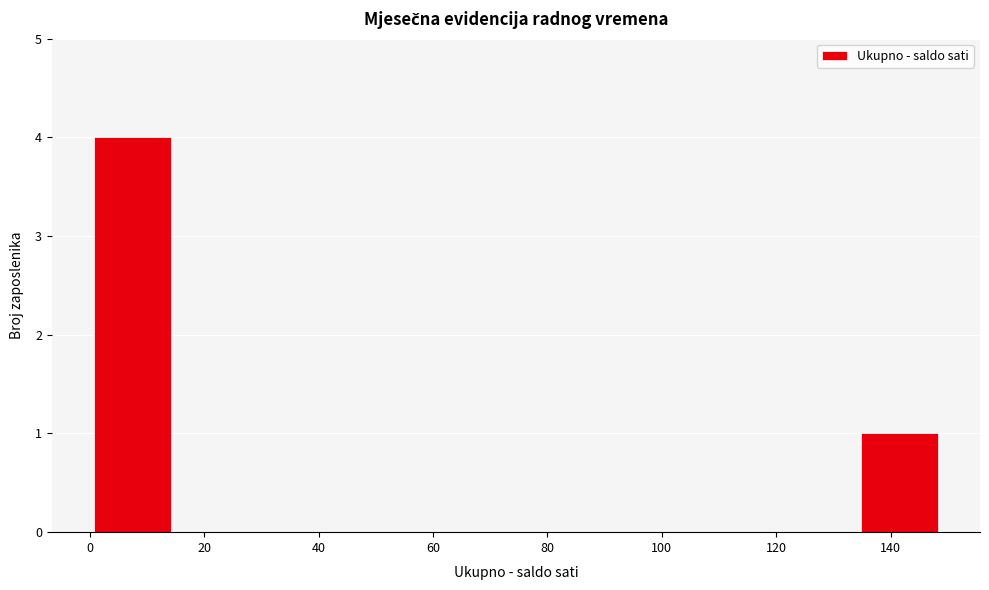

Reading left to right, list every bar in this chart as the range it spans on the x-axis followed by its height. Neither the bar edges nor the heights are printed on the chart, so give them approximately, as read against the axes.

0 to 14: 4
14 to 30: 0
30 to 44: 0
44 to 60: 0
60 to 74: 0
74 to 90: 0
90 to 104: 0
104 to 120: 0
120 to 134: 0
134 to 150: 1